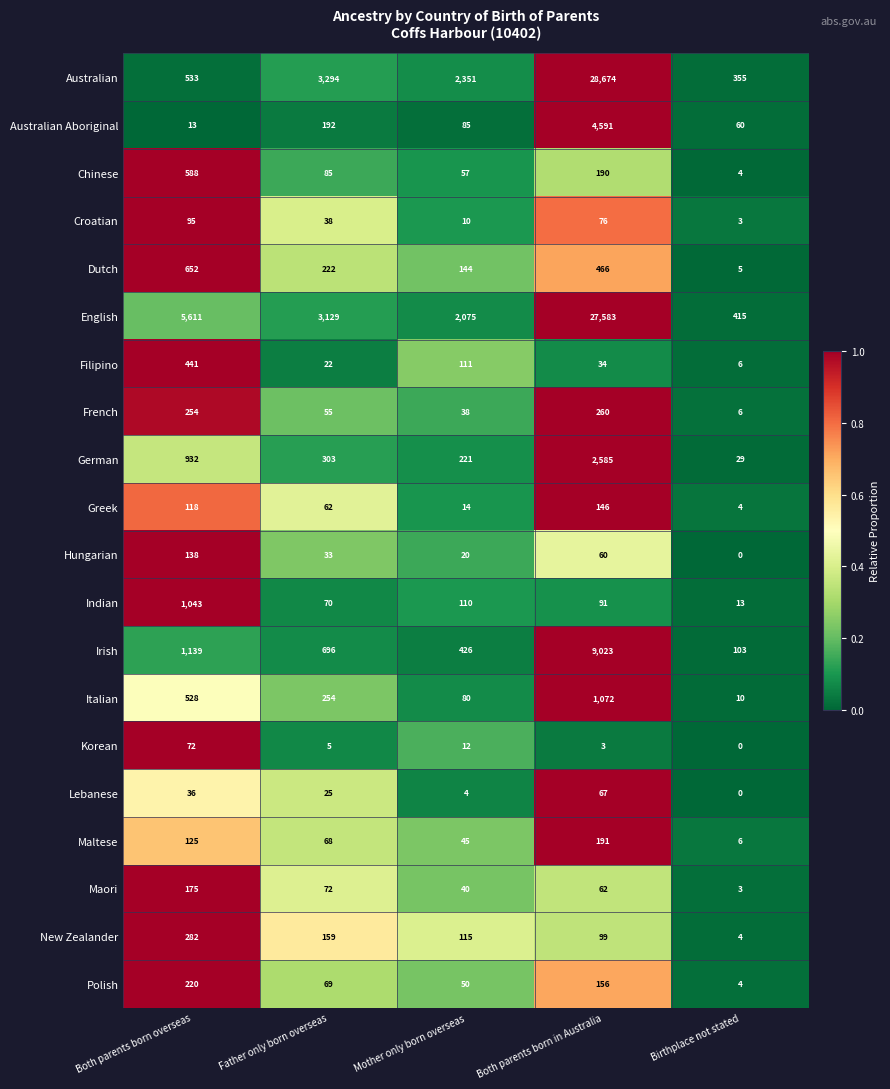

At which category does the chart reach its peak across all series?

Both parents born in Australia